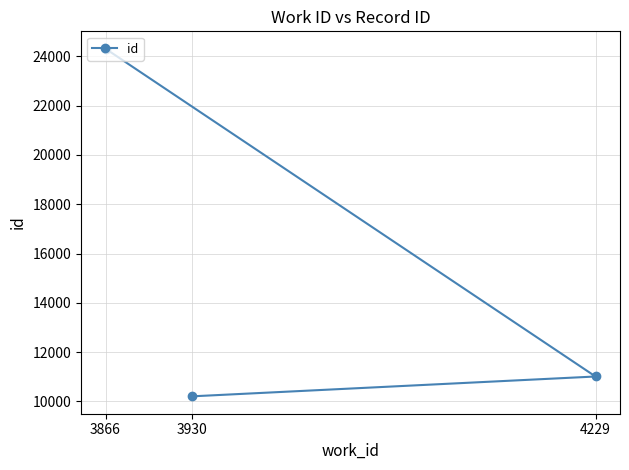

The value at 4229 is 11013. True or false?

True